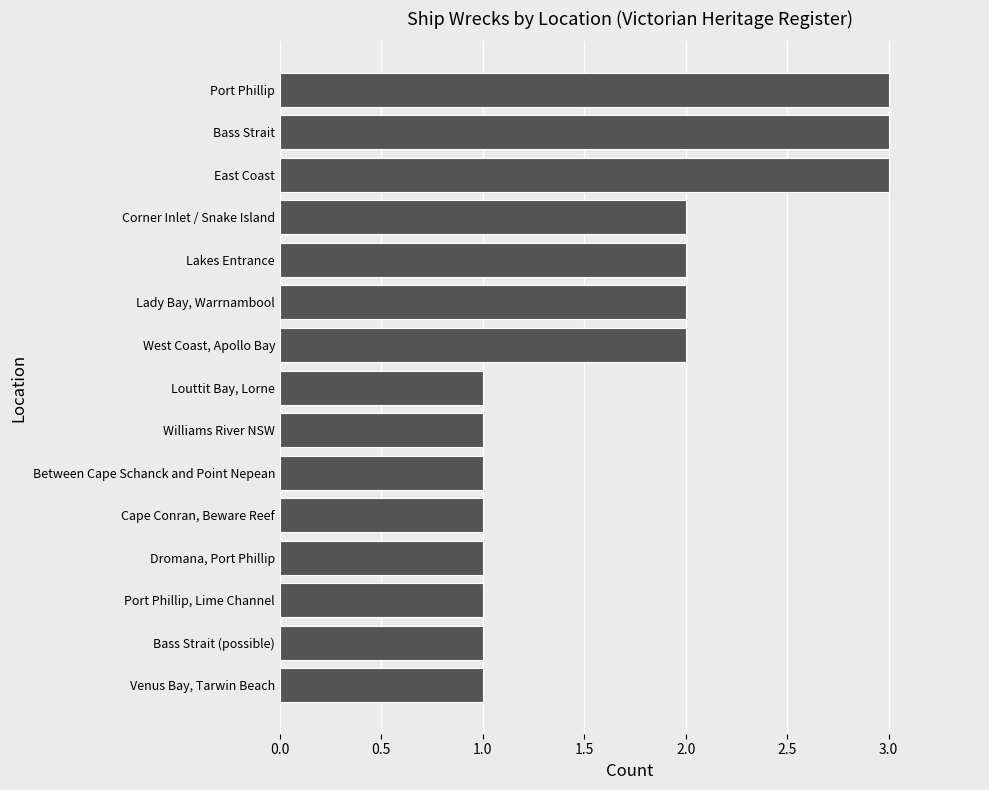

Between West Coast, Apollo Bay and Louttit Bay, Lorne, which is larger?

West Coast, Apollo Bay